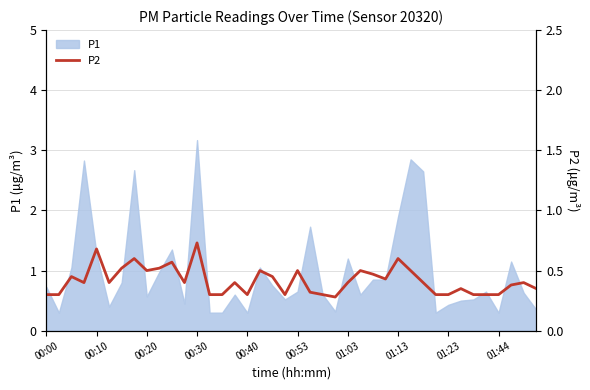

At which label does P1 reach its peak?

00:30